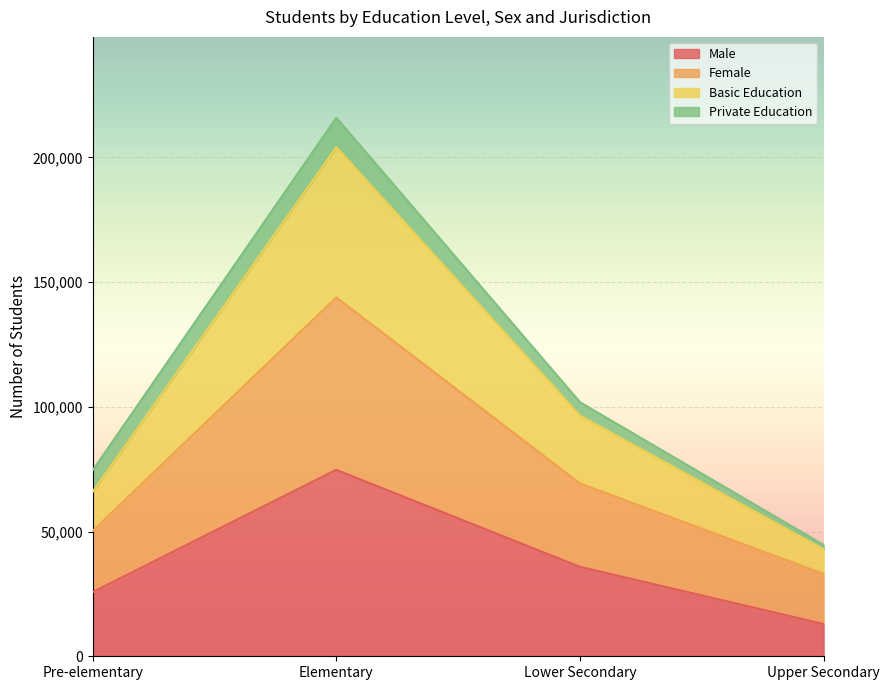

What position from the left is Elementary?

2